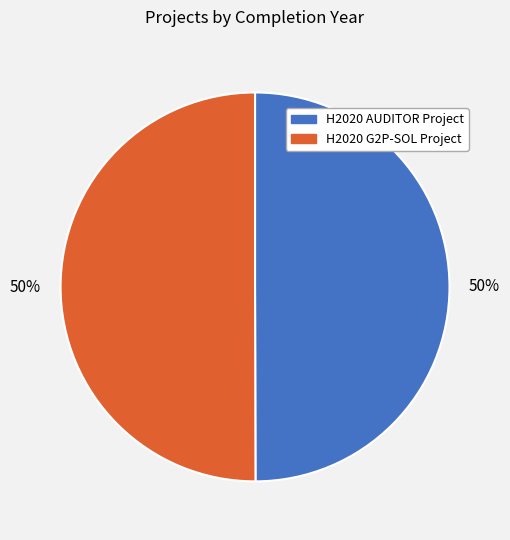

The H2020 AUDITOR Project slice represents 50% of the pie. True or false?

True